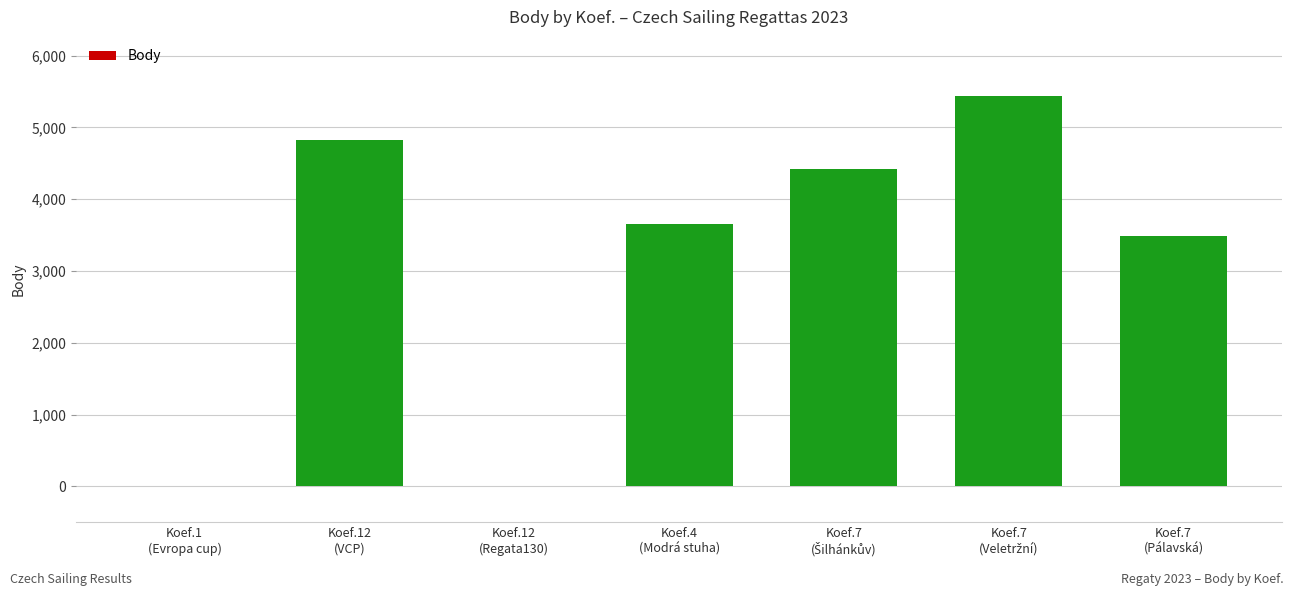

Where does the data first go above 3656?

Koef.12
(VCP)